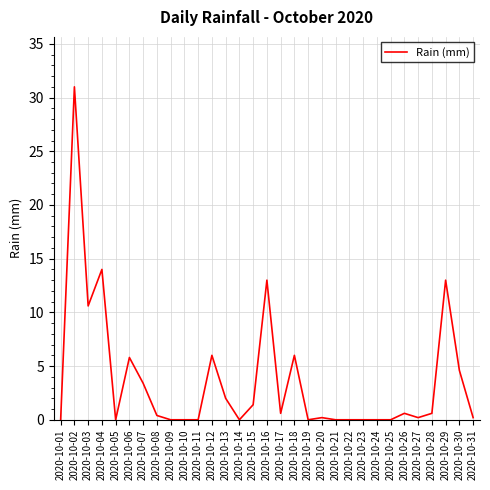

Between 2020-10-11 and 2020-10-02, which is larger?

2020-10-02